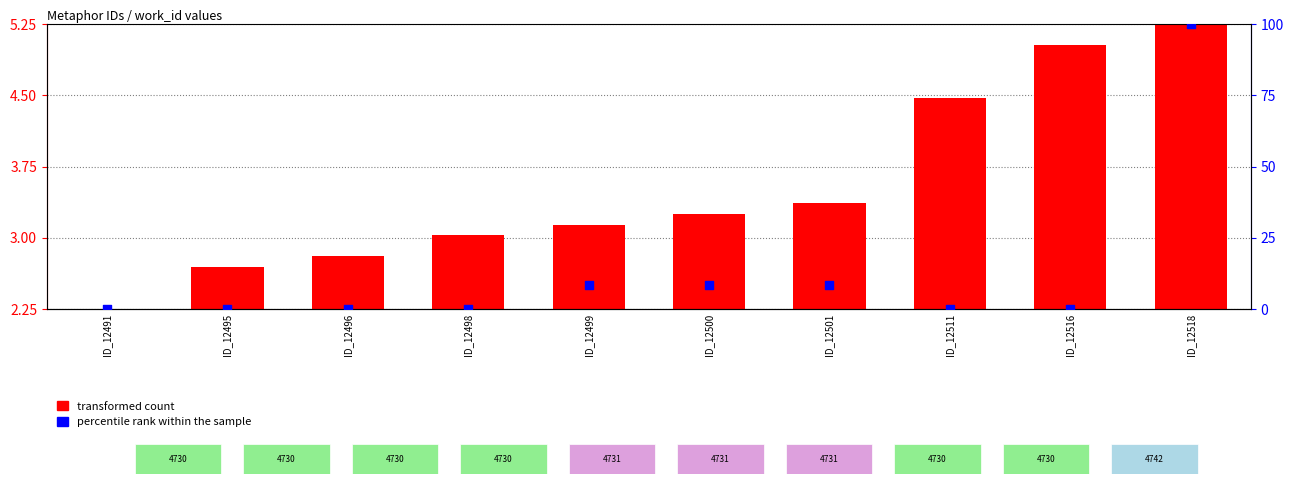

What are all the series names shown in the legend?

transformed count, percentile rank within the sample